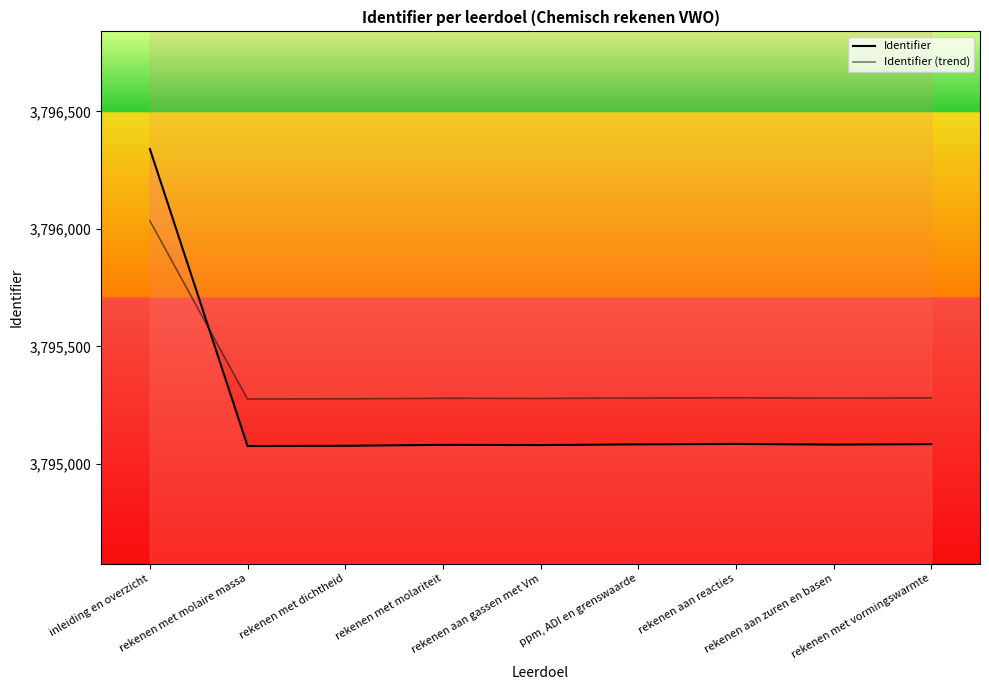

What is the minimum value shown in the chart?

3795076.0